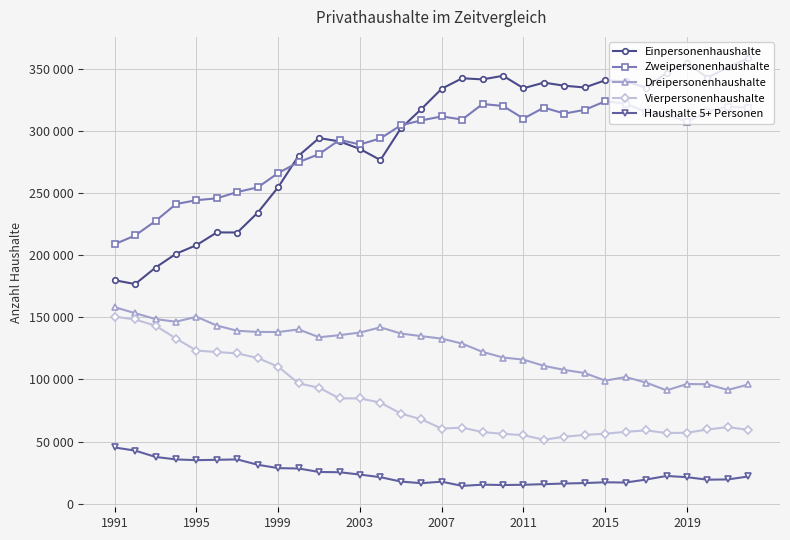

Which series has the largest total across all categories?

Einpersonenhaushalte